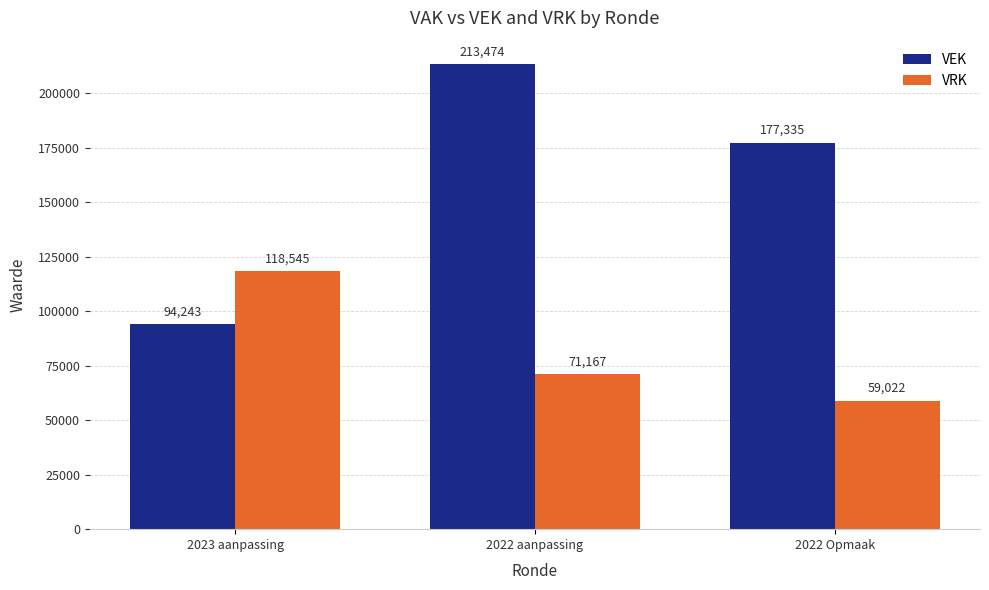

What is the label of the 2nd bar from the left?

2022 aanpassing